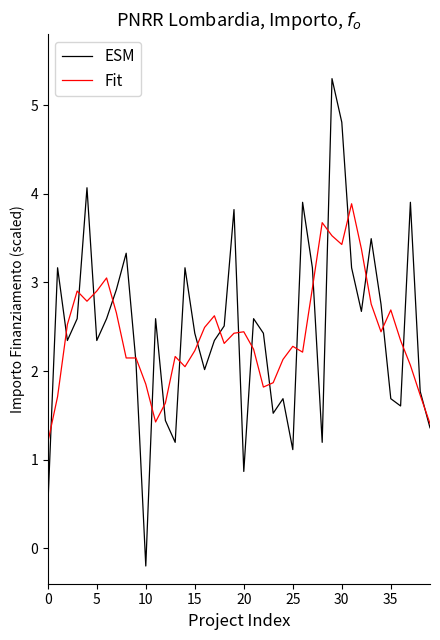

Which series has the largest range (max minus min)?

ESM